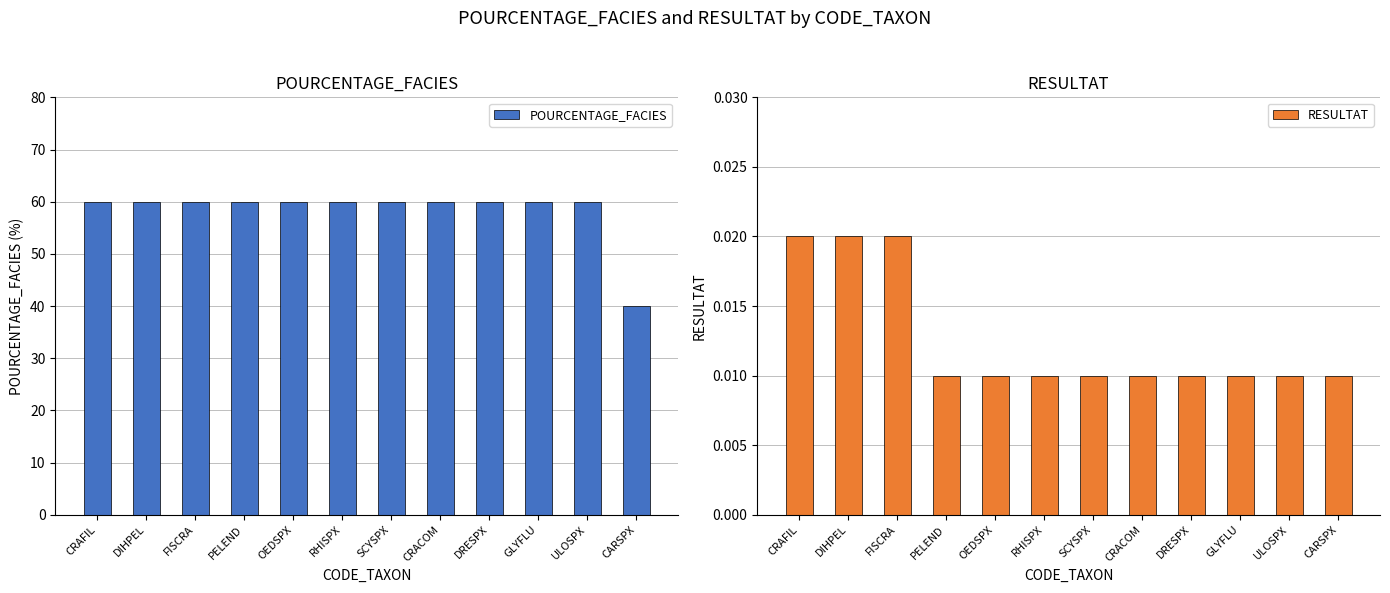

Reading left to right, transcribe all the data shown in this chart.

POURCENTAGE_FACIES: 60.0	60.0	60.0	60.0	60.0	60.0	60.0	60.0	60.0	60.0	60.0	40.0
RESULTAT: 0.0	0.0	0.0	0.0	0.0	0.0	0.0	0.0	0.0	0.0	0.0	0.0